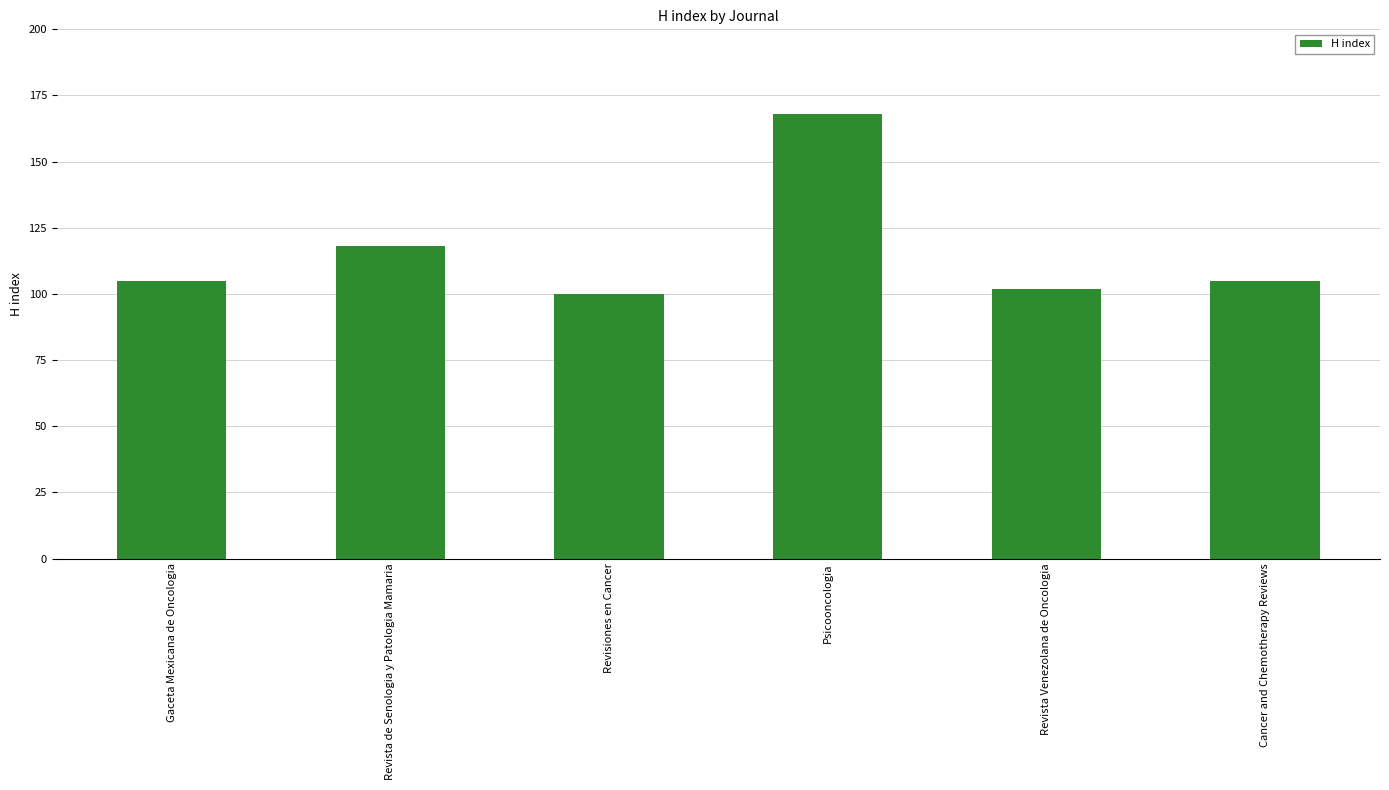

Which category has the highest value across all series?

Psicooncologia